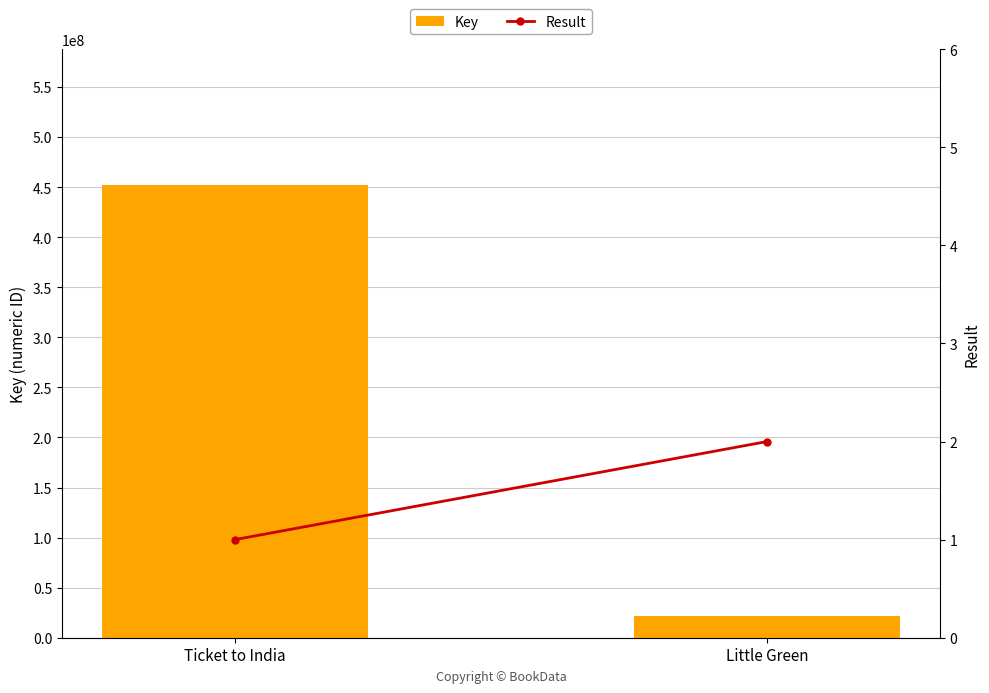

What position from the left is Little Green?

2